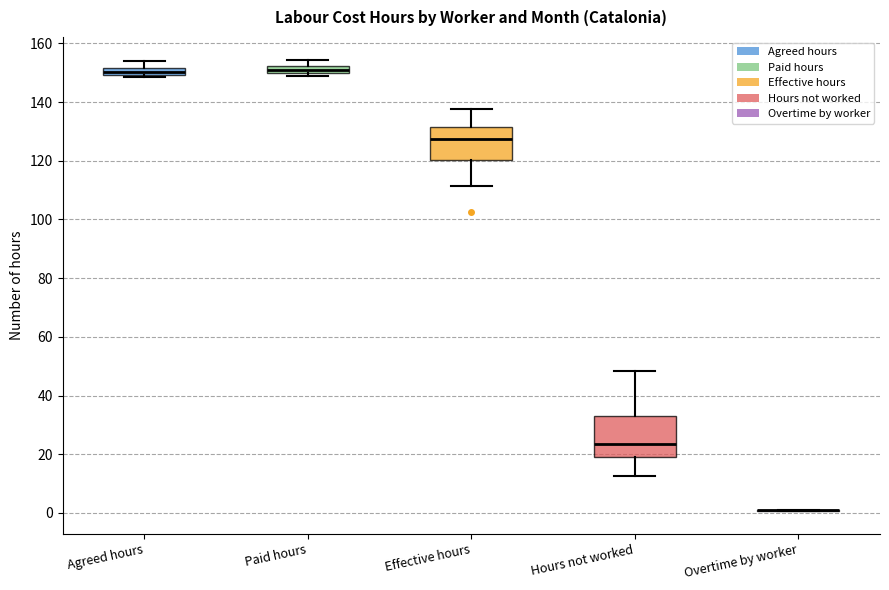

Where is the lower edge of the box for Paid hours on the y-axis? The values are not printed on the chart, so give them approximately, as read against the axis.

150